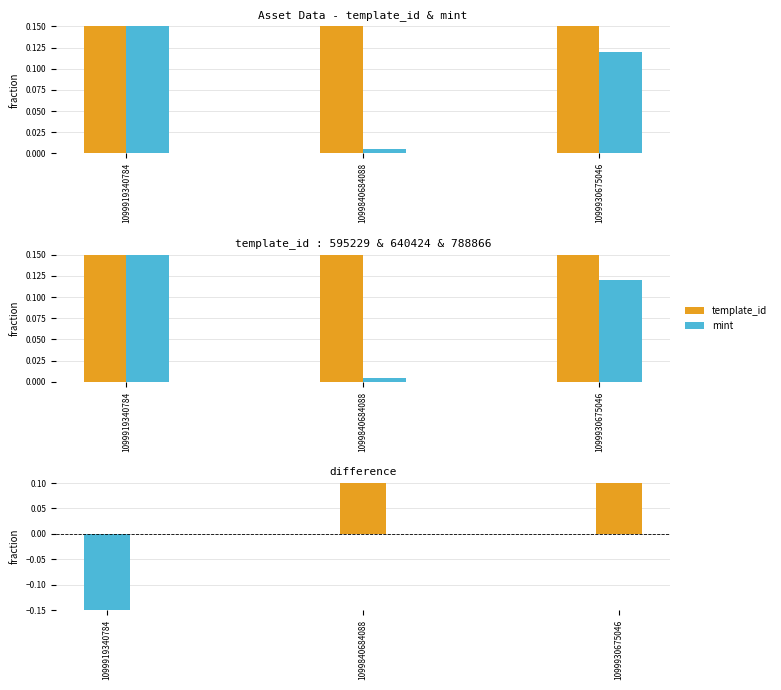

What is the sum of the mint values at 1099919340784 and 1099930675046?

1.0